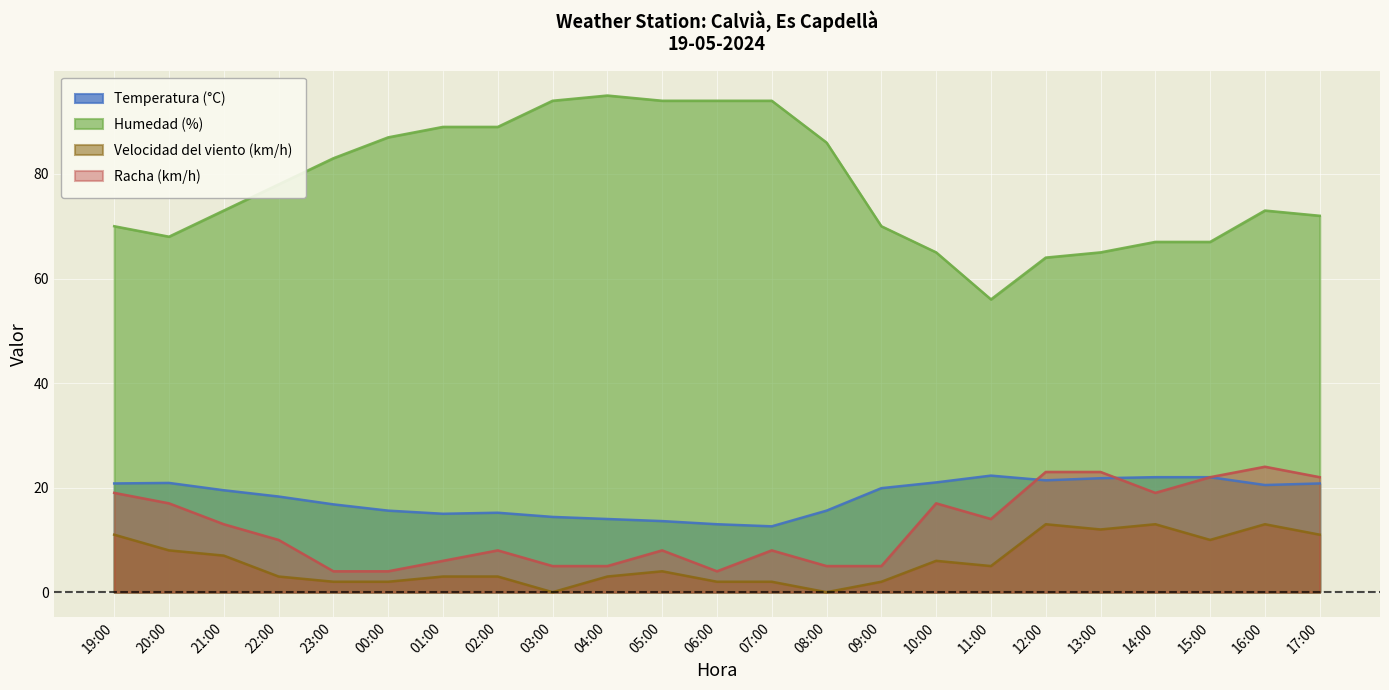

What is the sum of the Humedad (%) values at 08:00 and 17:00?

158.0